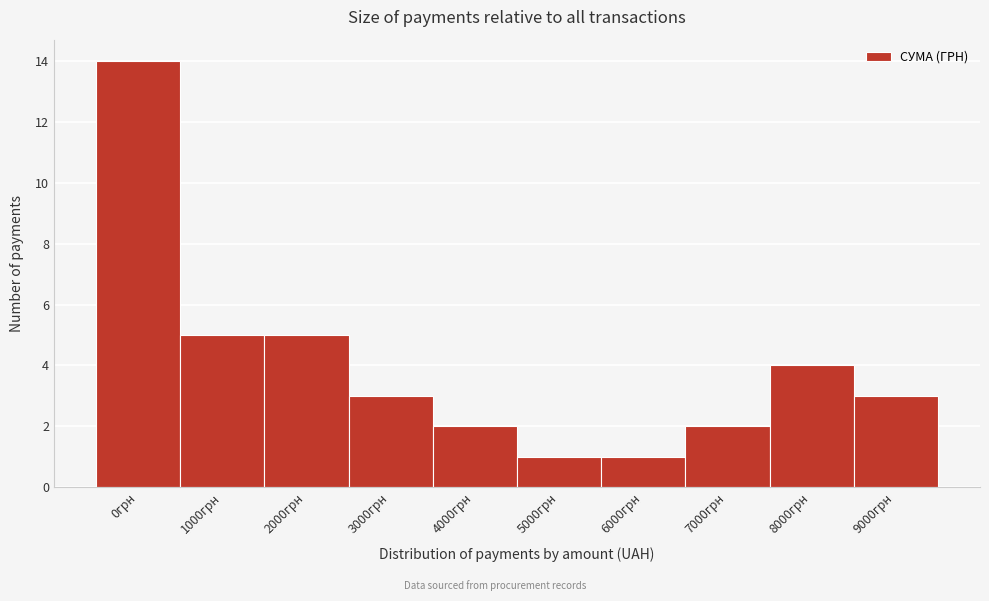

Reading right to left, transcribe all the data shown in this chart.

9000грн=3	8000грн=4	7000грн=2	6000грн=1	5000грн=1	4000грн=2	3000грн=3	2000грн=5	1000грн=5	0грн=14